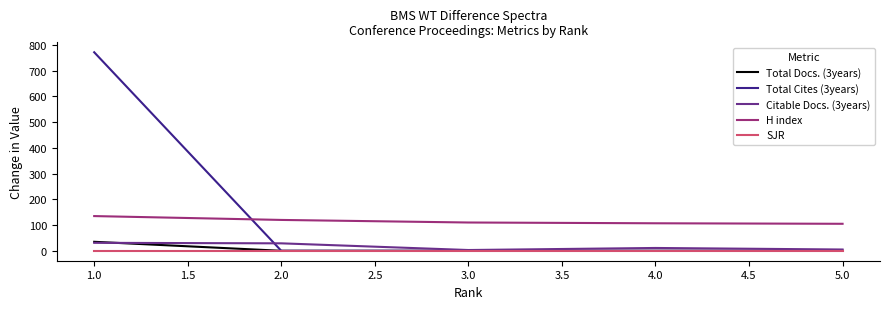

Which series has the largest range (max minus min)?

Total Cites (3years)